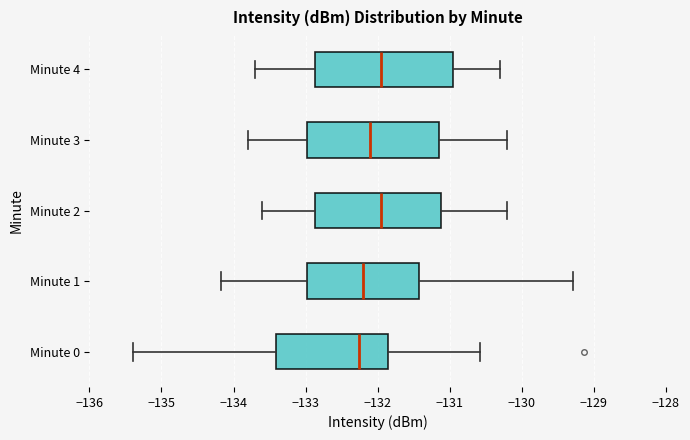

Reading bottom to top, read every box against the x-axis: the position of its median line, the range the box covers, and the ends of its whiskers. The values are not printed on the chart, so give them approximately, as read against the axis.

Minute 0: median -132.3, box -133.4 to -131.9, whiskers -135.4 to -130.6
Minute 1: median -132.2, box -133.0 to -131.4, whiskers -134.2 to -129.3
Minute 2: median -131.9, box -132.9 to -131.1, whiskers -133.6 to -130.2
Minute 3: median -132.1, box -133.0 to -131.1, whiskers -133.8 to -130.2
Minute 4: median -131.9, box -132.9 to -130.9, whiskers -133.7 to -130.3